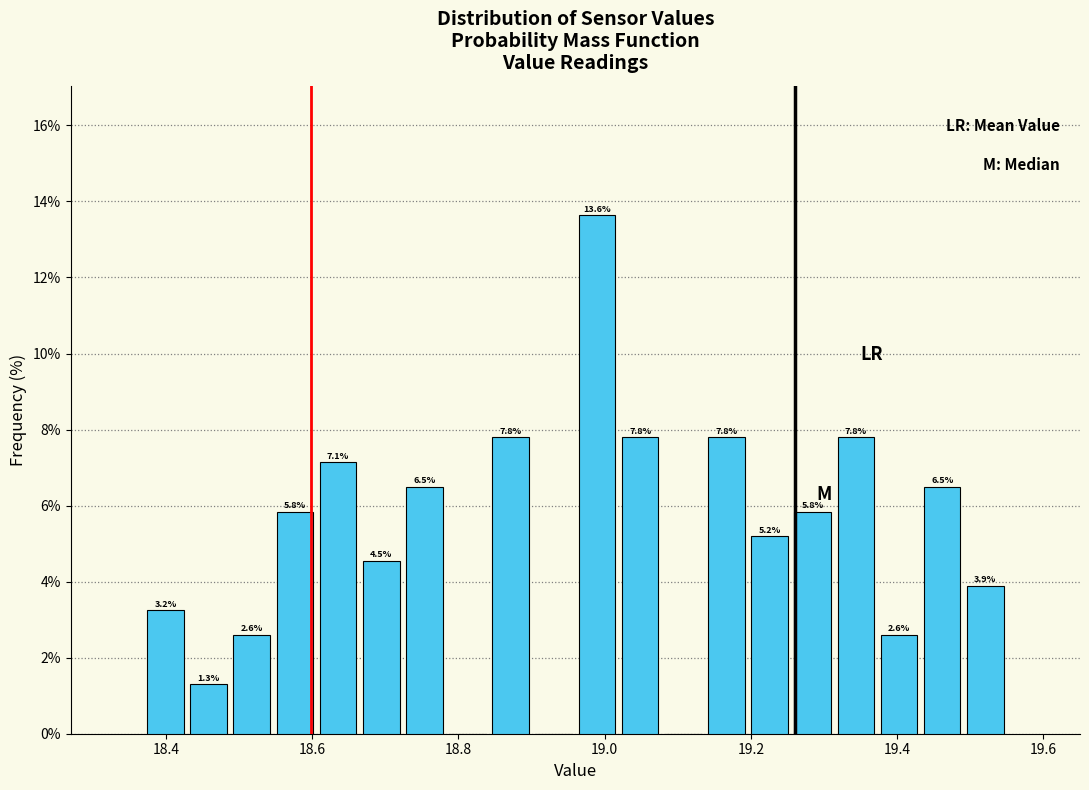

Read against the x-axis, roughly where is the centre of the tallest bar?

18.98